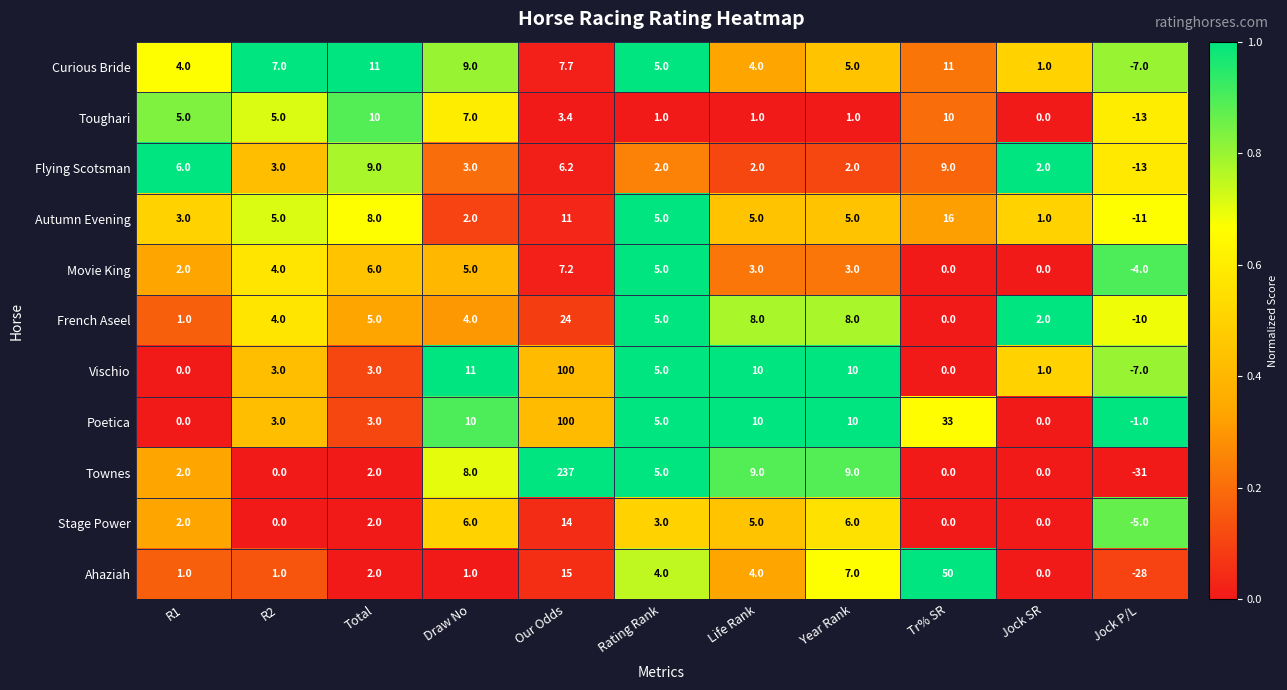

At which label does Townes reach its peak?

Our Odds